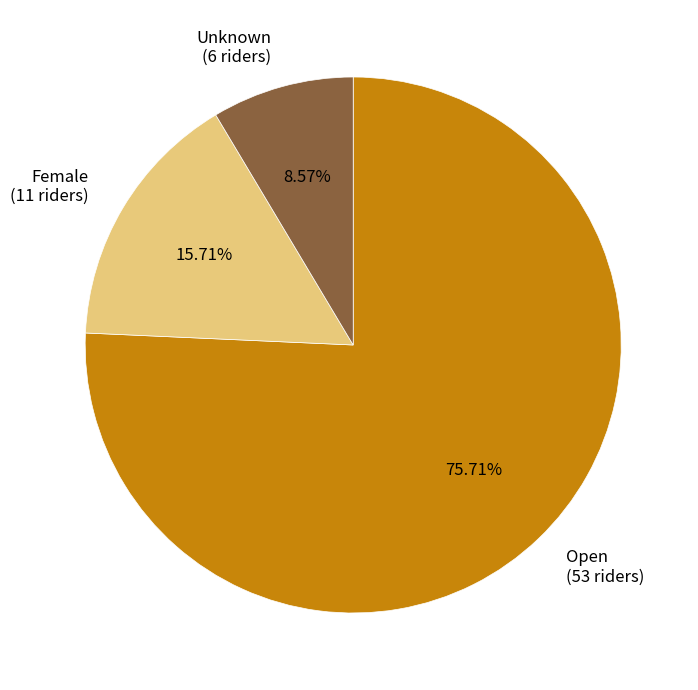

Is the sum of Open and Unknown greater than half?

Yes